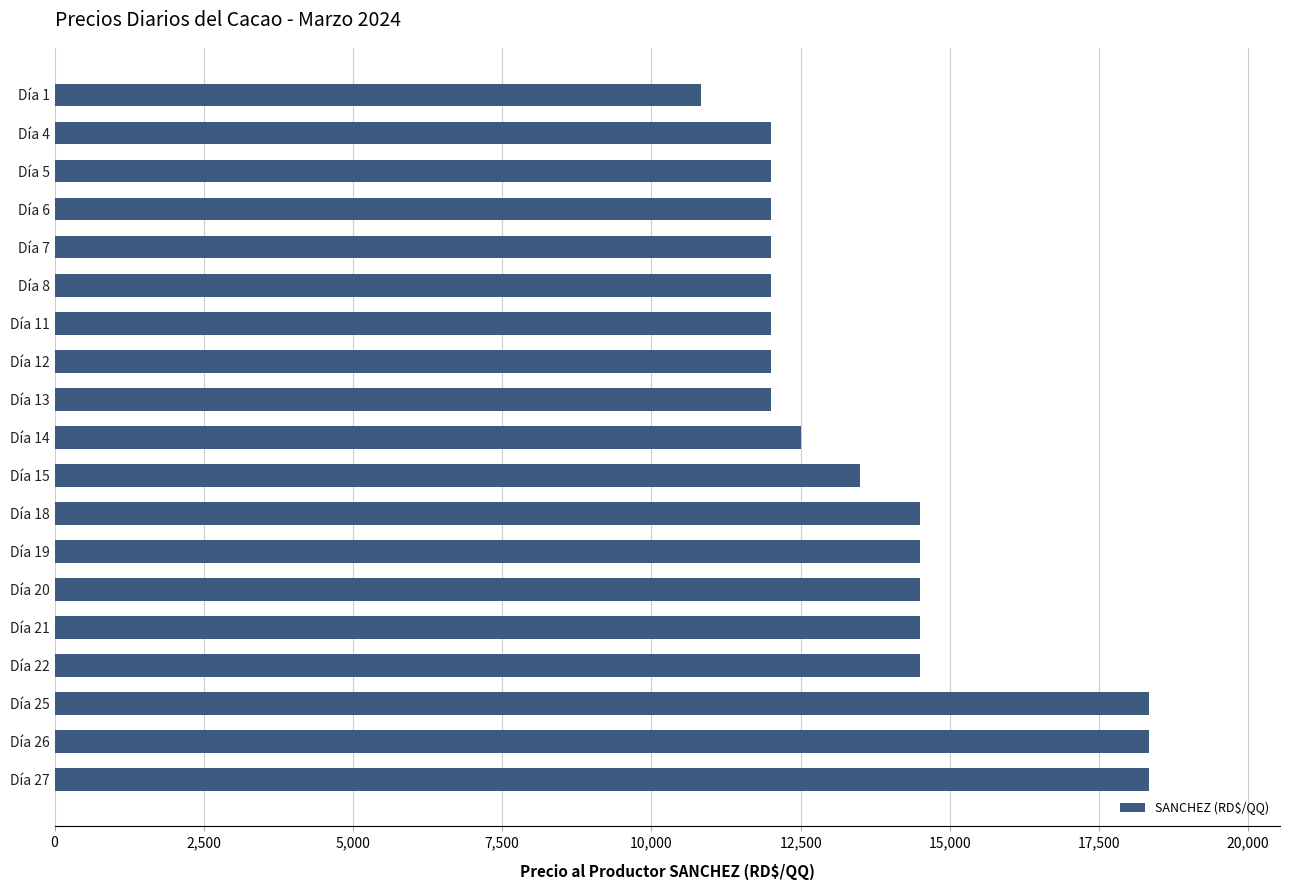

What is the value of the 8th bar from the top?

12000.0